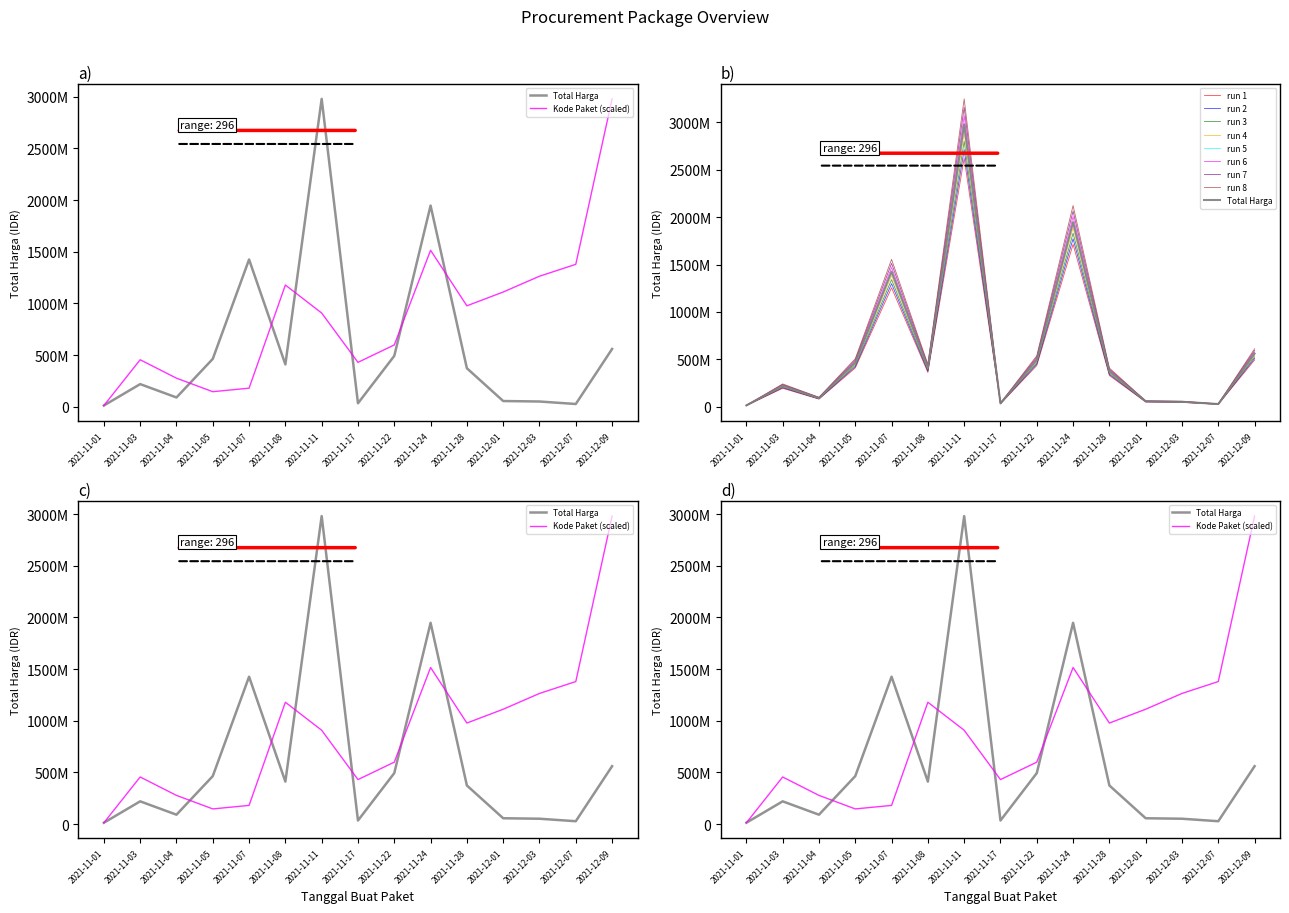

How many lines are shown in the chart?

2